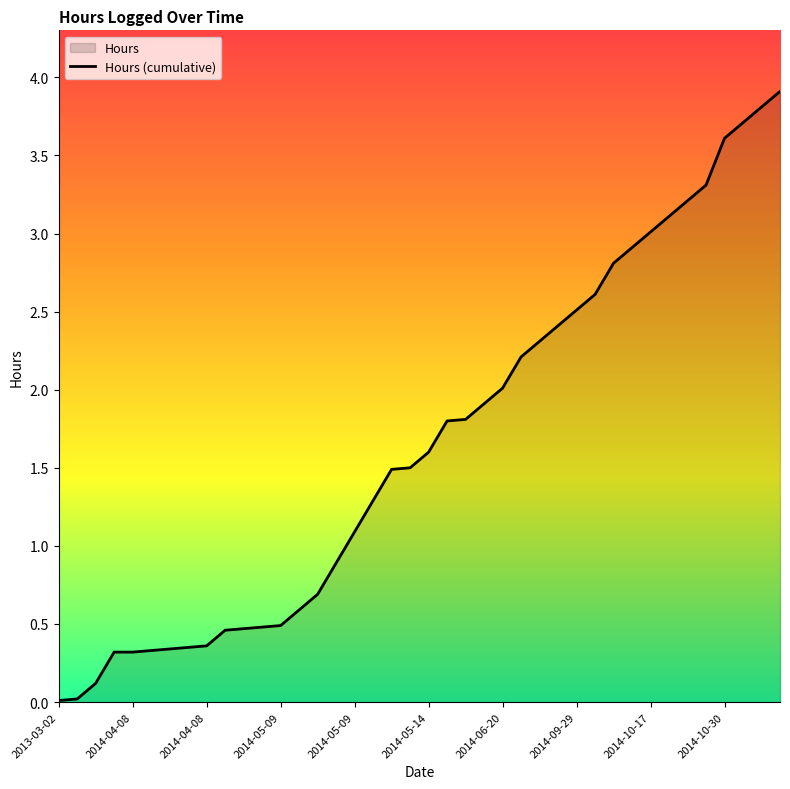

What is the value of the 20th point from the left?

1.5